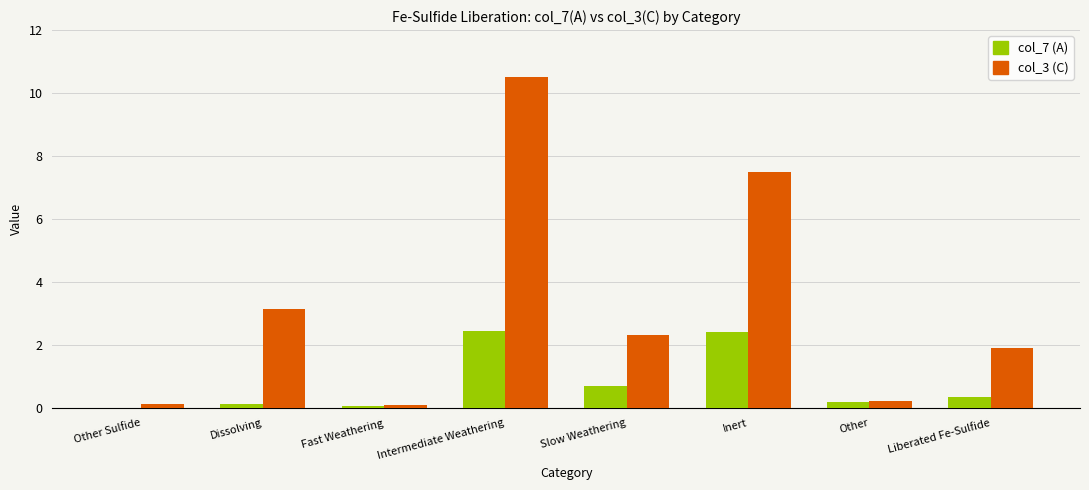

At which category is the sum across all series the highest?

Intermediate Weathering